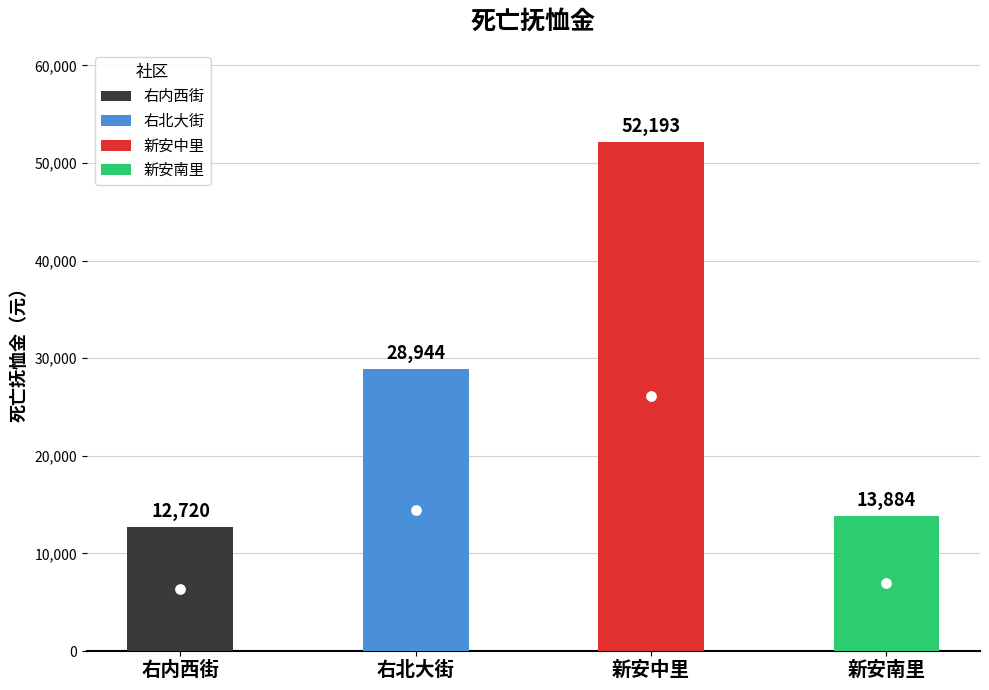

What is the change in value from 右内西街 to 右北大街?

+16224